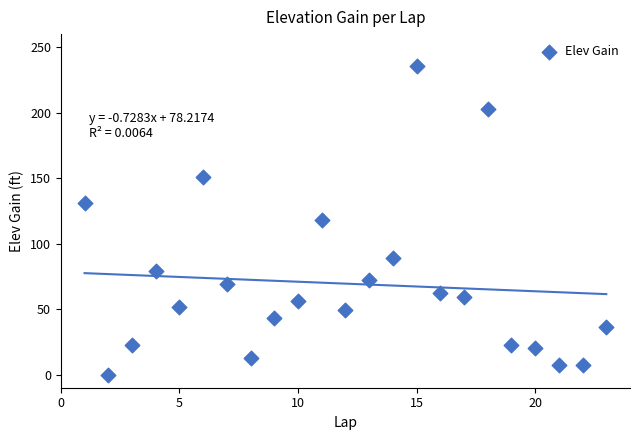

What is the range of Y values (max minus min)?

236